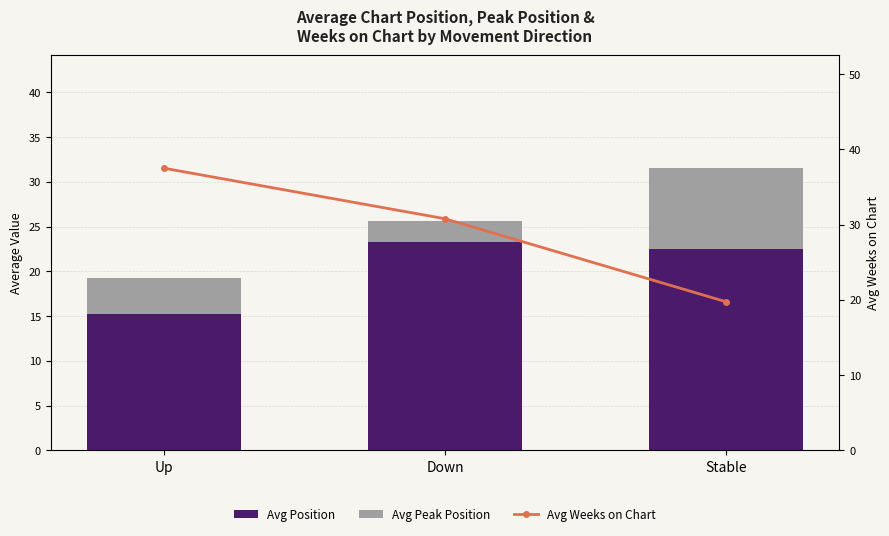

Which category has the lowest value in the Avg Position series?

Up